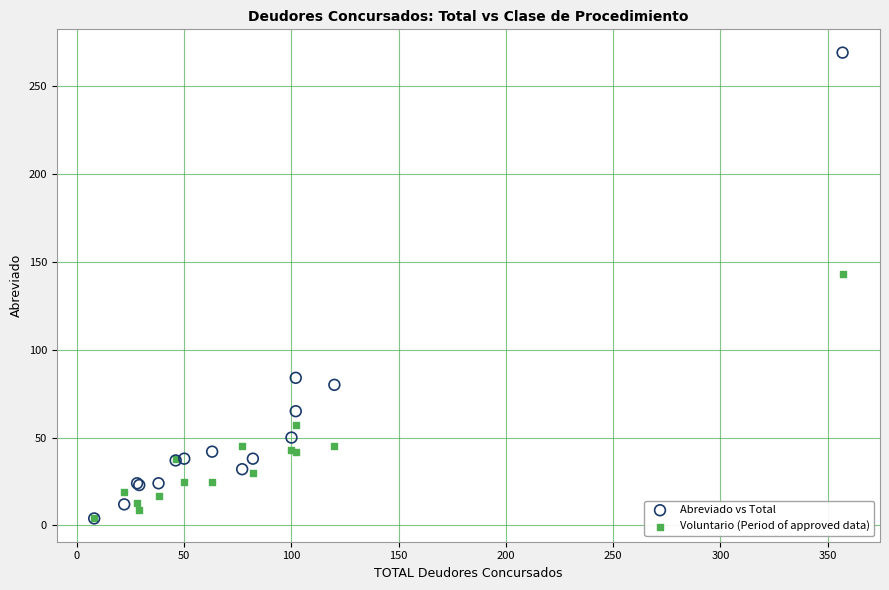

In the Abreviado vs Total series, what Y value is closest to 136?

84